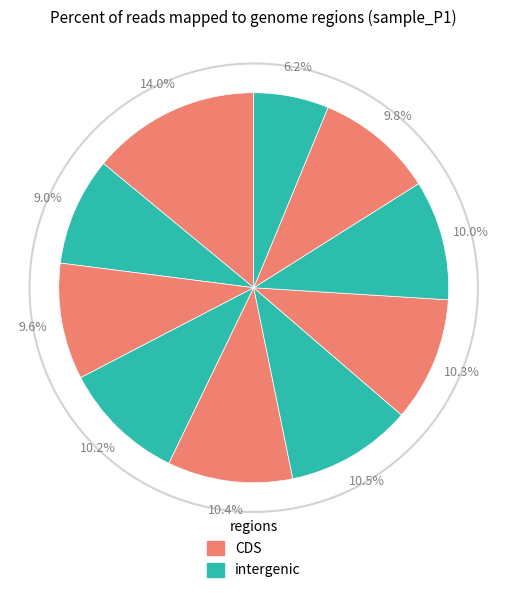

How many slices are in this pie chart?

10